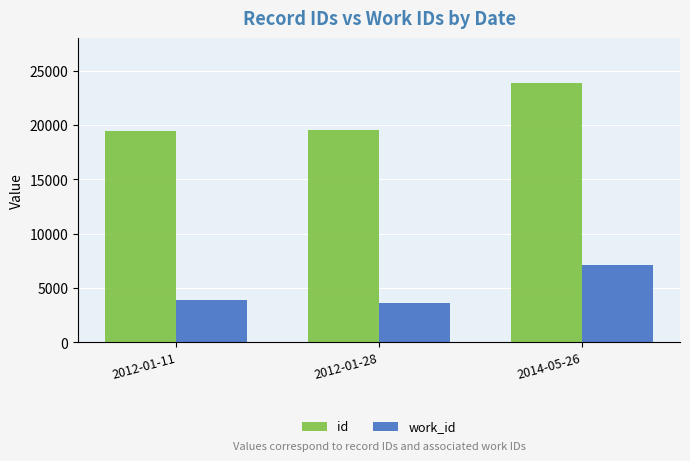

Rank the series by their average value, from highest to lowest.

id, work_id